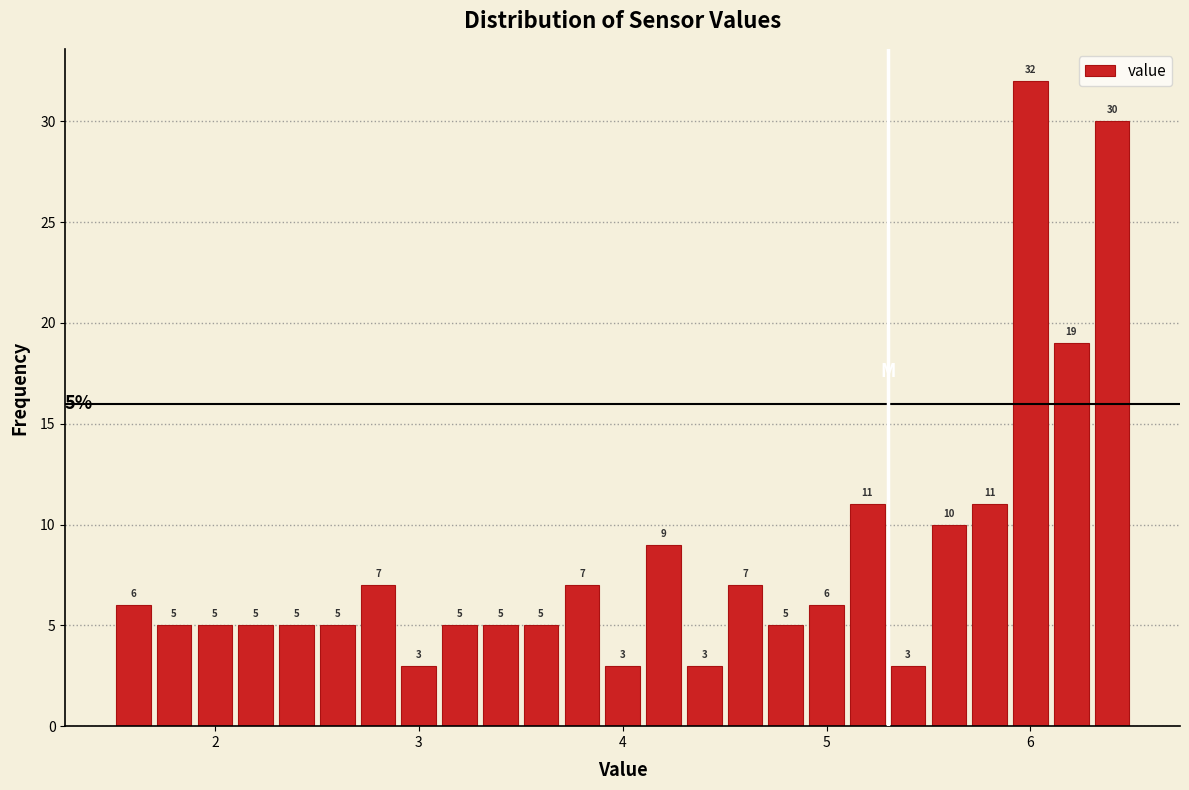

Read against the x-axis, roughly where is the centre of the tallest bar?

6.0